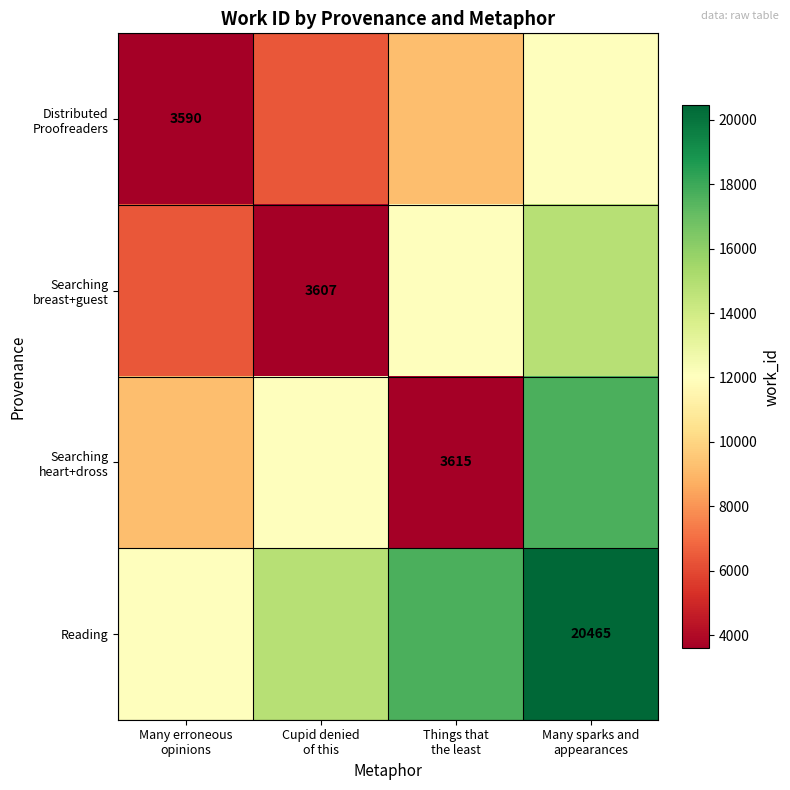

True or false: Searching breast+guest has a value of 4867.9 at Cupid denied of this.

False